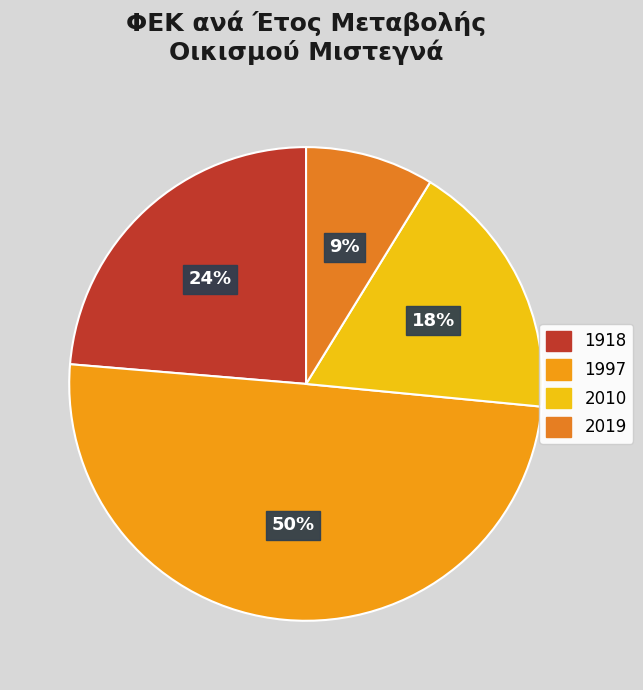

Combined, what portion of the pie is 1997 and 2019?

58.6%